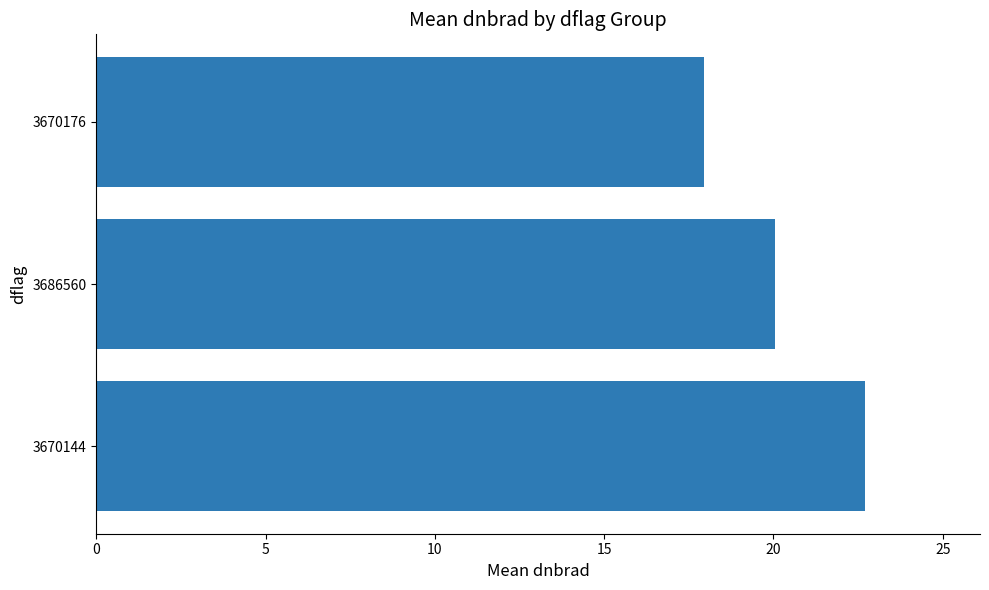

List the labels in order of value, largest first.

3670144, 3686560, 3670176